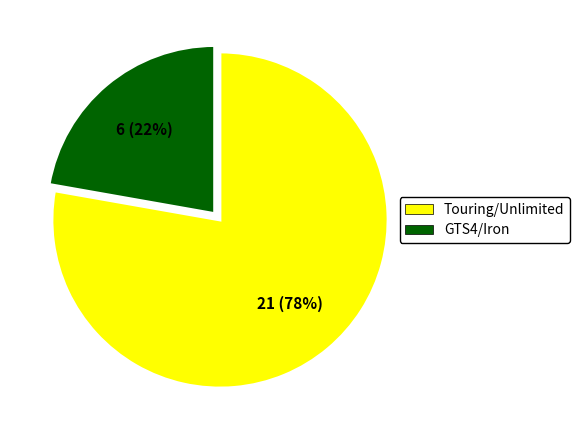

True or false: GTS4/Iron accounts for 22% of the total.

True